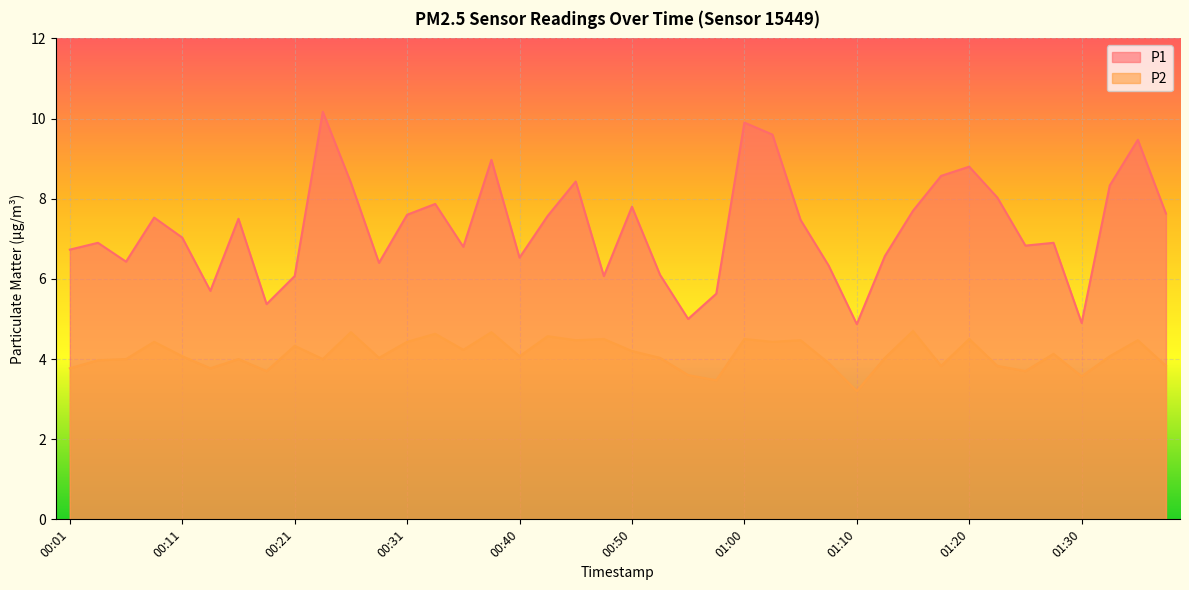

What is the label of the 27th point from the right?

00:33